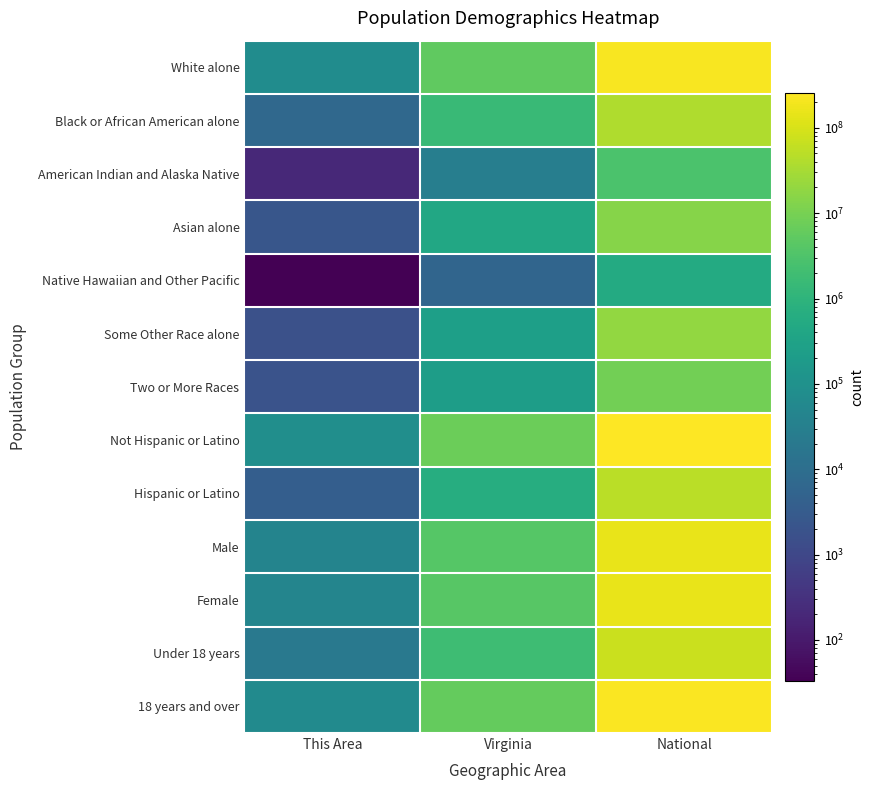

Reading left to right, transcribe all the data shown in this chart.

White alone: This Area=73991	Virginia=5486852	National=223553265
Black or African American alone: This Area=7234	Virginia=1551399	National=38929319
American Indian and Alaska Native: This Area=211	Virginia=29225	National=2932248
Asian alone: This Area=2368	Virginia=439890	National=14674252
Native Hawaiian and Other Pacific: This Area=33	Virginia=5980	National=540013
Some Other Race alone: This Area=1661	Virginia=254278	National=19107368
Two or More Races: This Area=1964	Virginia=233400	National=9009073
Not Hispanic or Latino: This Area=83726	Virginia=7369199	National=258267944
Hispanic or Latino: This Area=3736	Virginia=631825	National=50477594
Male: This Area=41929	Virginia=3925983	National=151781326
Female: This Area=45533	Virginia=4075041	National=156964212
Under 18 years: This Area=19976	Virginia=1853677	National=74181467
18 years and over: This Area=67486	Virginia=6147347	National=234564071